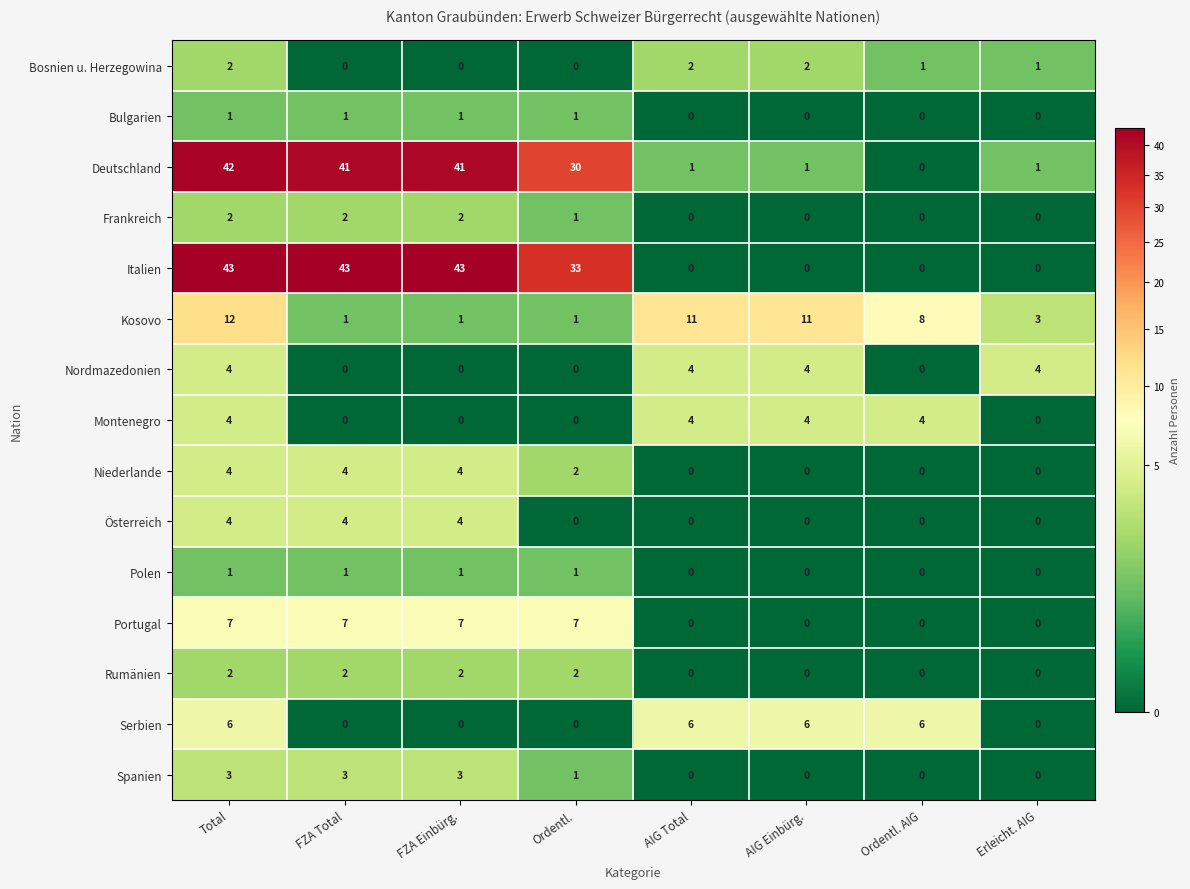

Count the number of categories in the chart.

8